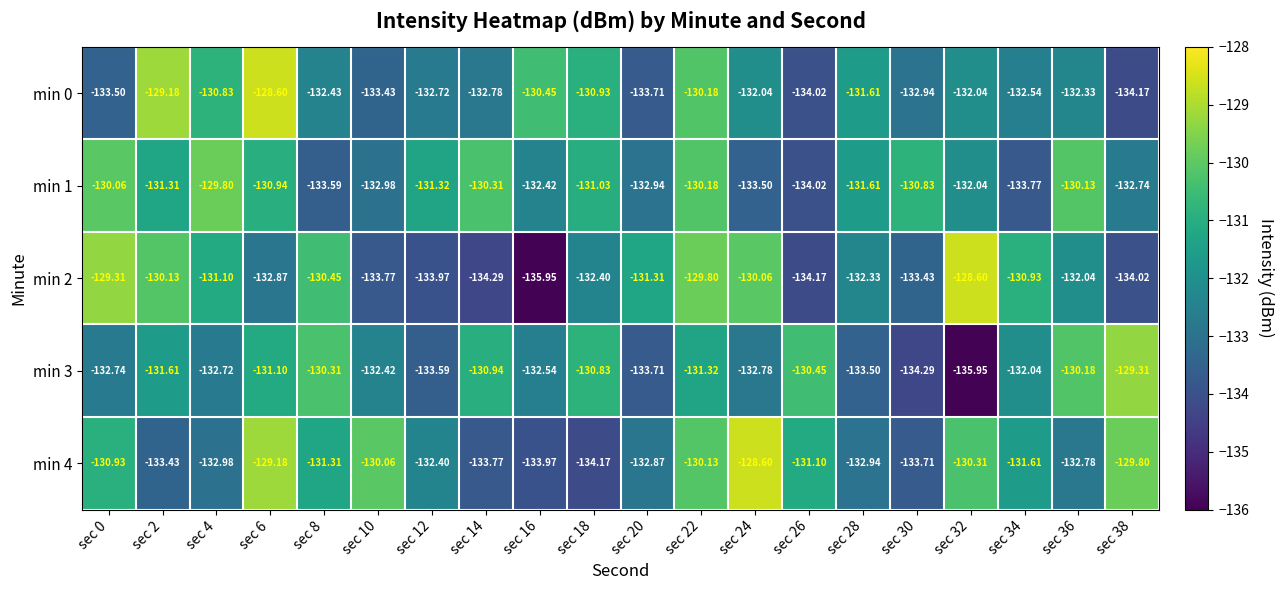

Between sec 4 and sec 32, which series saw the biggest shift?

min 3